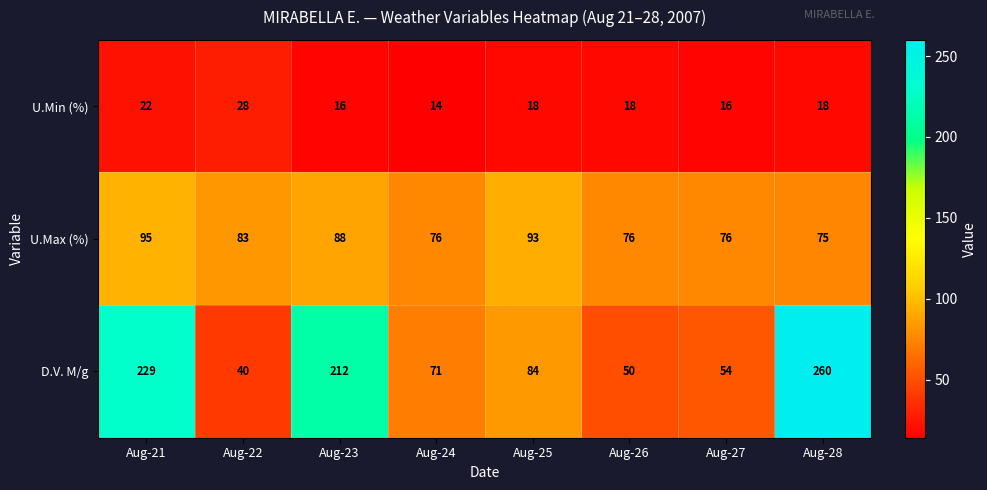

What is the difference between the highest and lowest values at Aug-22?

55